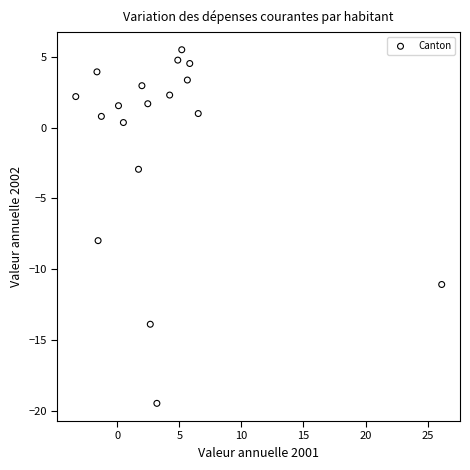

What Y value in the scatter plot is closest to -6?

-8.0